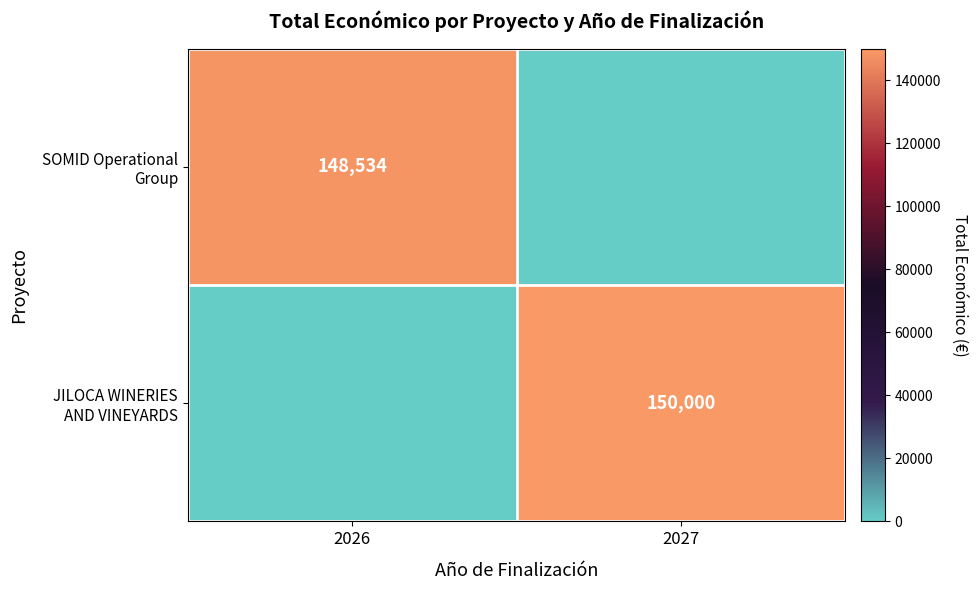

List the series in order of their overall mean, lowest first.

SOMID Operational Group, JILOCA WINERIES AND VINEYARDS